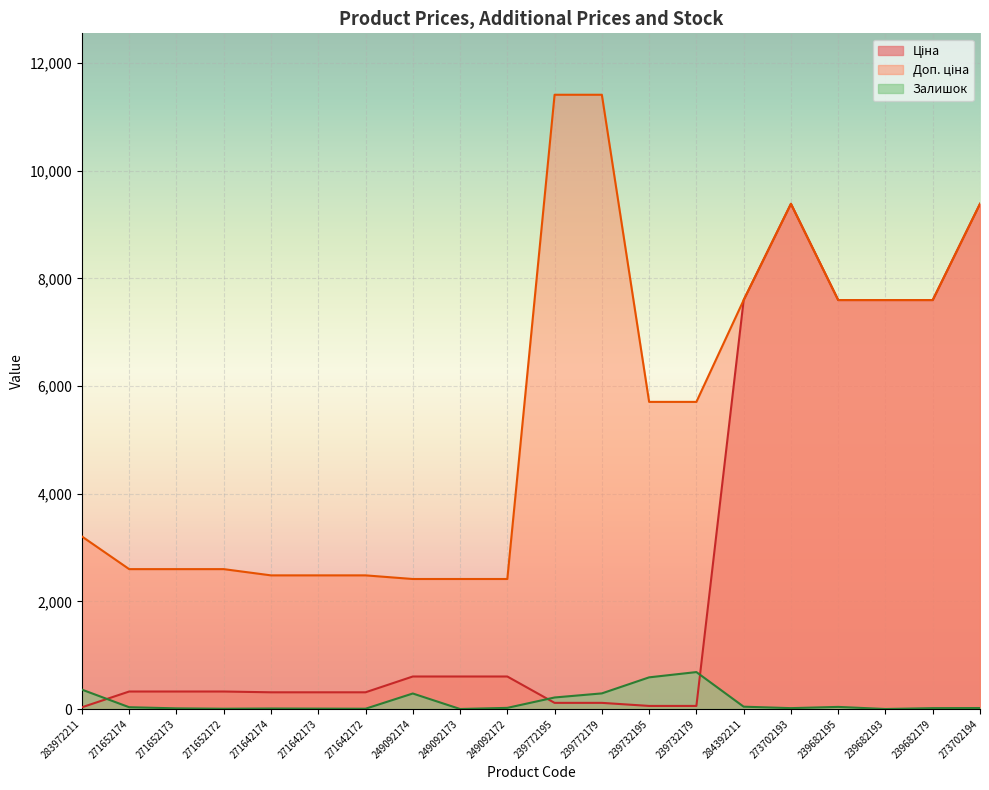

At which category does Залишок reach its first local valley?

271652172